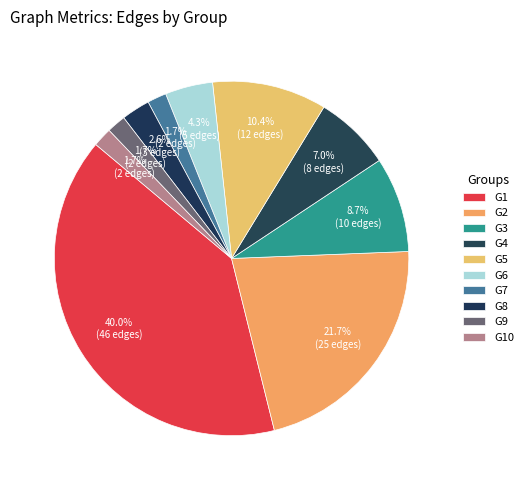

The G6 slice represents 14% of the pie. True or false?

False